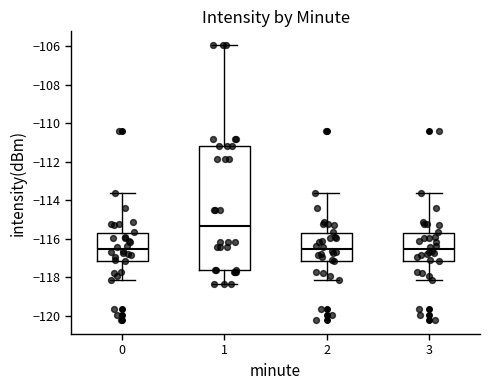

Reading left to right, read every box against the y-axis: the position of its median line, the range the box covers, and the ends of its whiskers. The values are not printed on the chart, so give them approximately, as read against the axis.

0: median -116.6, box -117.2 to -115.8, whiskers -118.2 to -113.6
1: median -115.4, box -117.6 to -111.2, whiskers -118.4 to -106.0
2: median -116.6, box -117.2 to -115.8, whiskers -118.2 to -113.6
3: median -116.6, box -117.2 to -115.8, whiskers -118.2 to -113.6